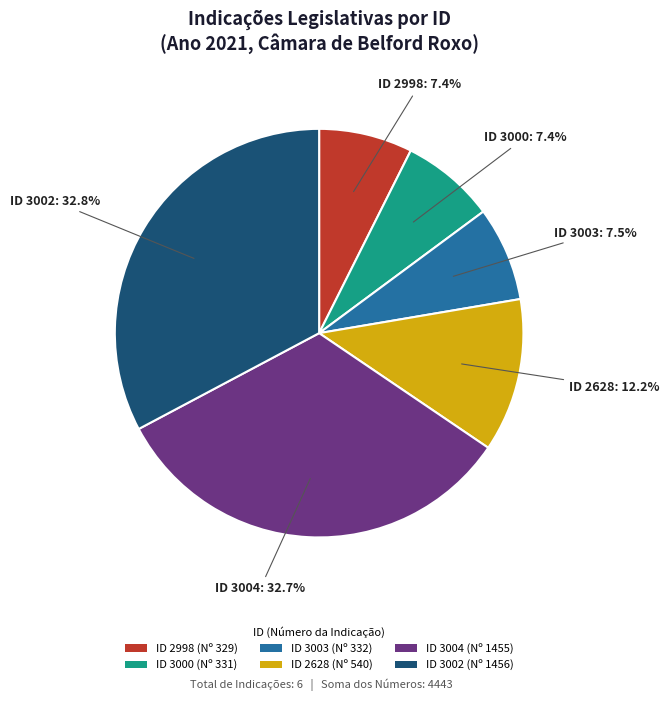

Combined, do ID 3000 (Nº 331) and ID 3004 (Nº 1455) account for over 50%?

No